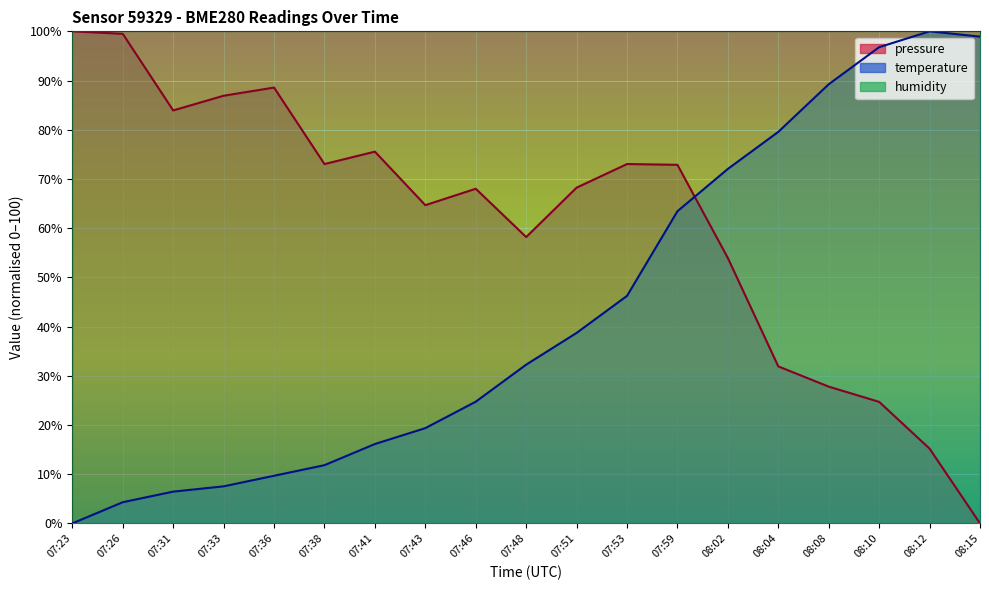

How many interior local peaks does the temperature series have?

1